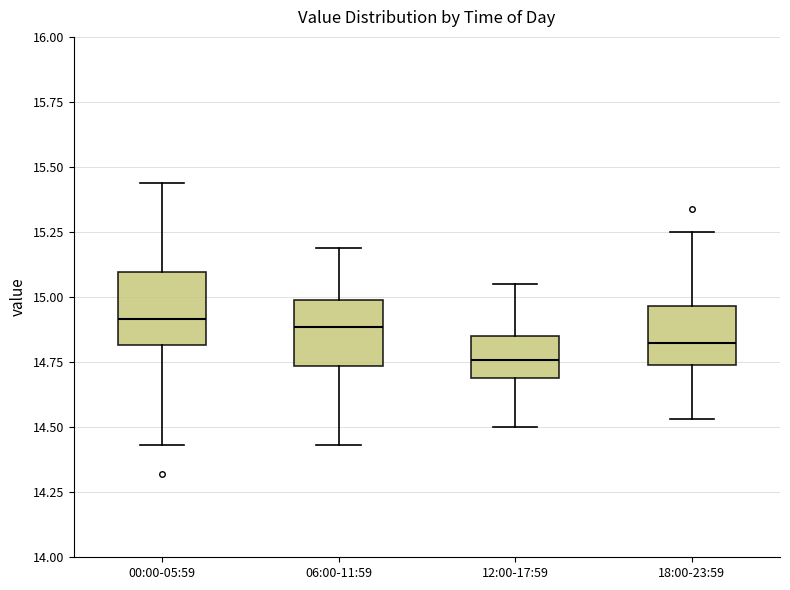

Reading left to right, transcribe this box plot: for each box, give where its median line is, the range the box spans, and where its two whiskers end, as read against the y-axis. The values are not printed on the chart, so give them approximately, as read against the axis.

00:00-05:59: median 14.90, box 14.80 to 15.10, whiskers 14.45 to 15.45
06:00-11:59: median 14.90, box 14.75 to 15.00, whiskers 14.45 to 15.20
12:00-17:59: median 14.75, box 14.70 to 14.85, whiskers 14.50 to 15.05
18:00-23:59: median 14.85, box 14.75 to 14.95, whiskers 14.55 to 15.25